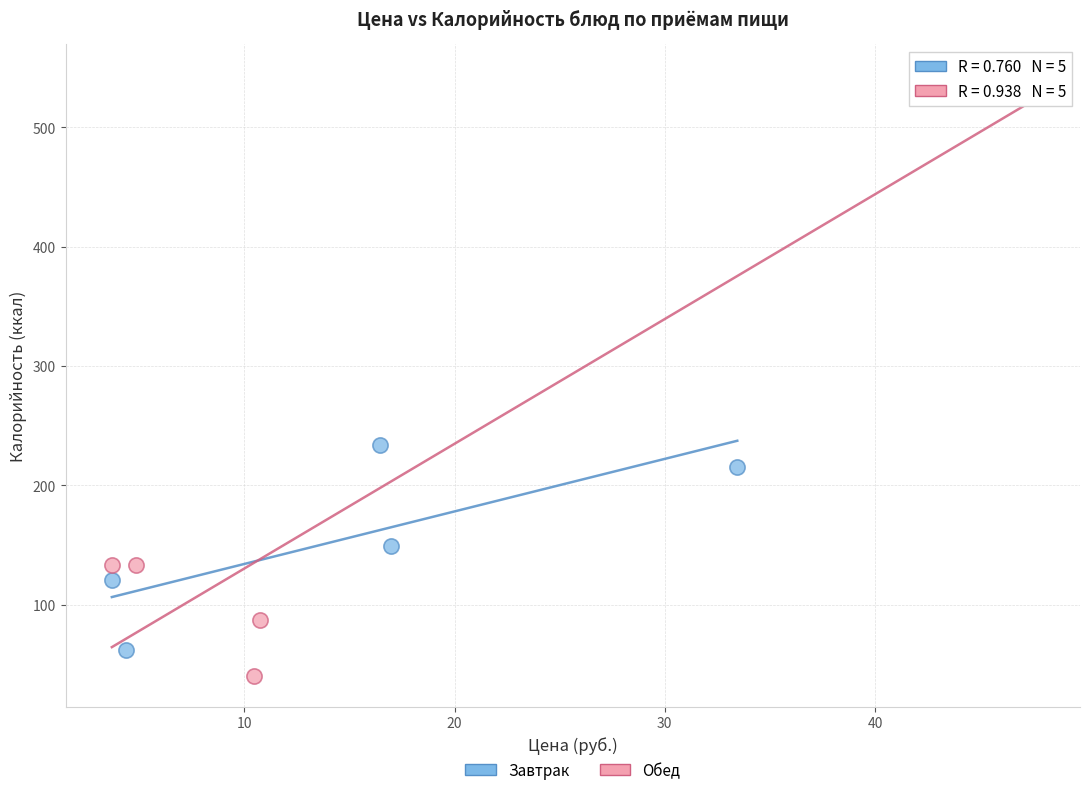

Which series has the largest Y range (max minus min)?

Обед